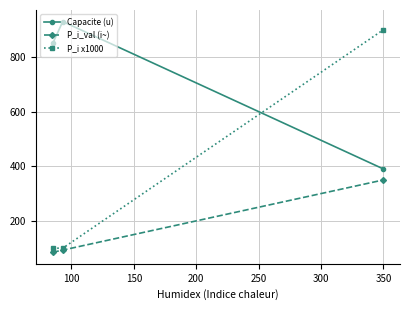

List the series in order of their overall mean, lowest first.

P_i_val (i~), P_i x1000, Capacite (u)